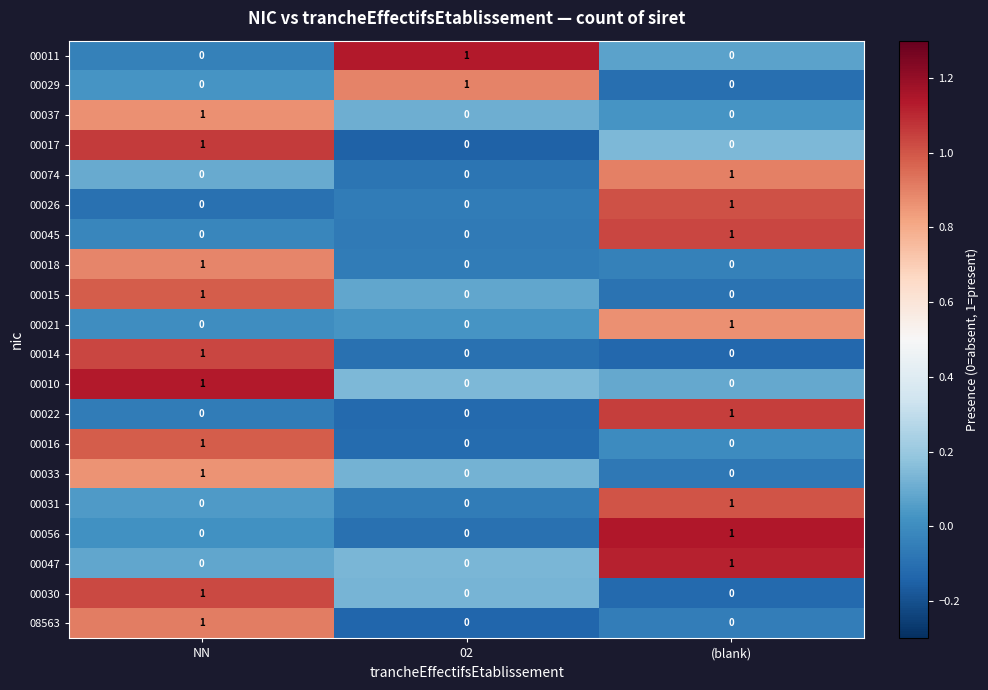

Is it true that 00018 equals 1 at NN?

True